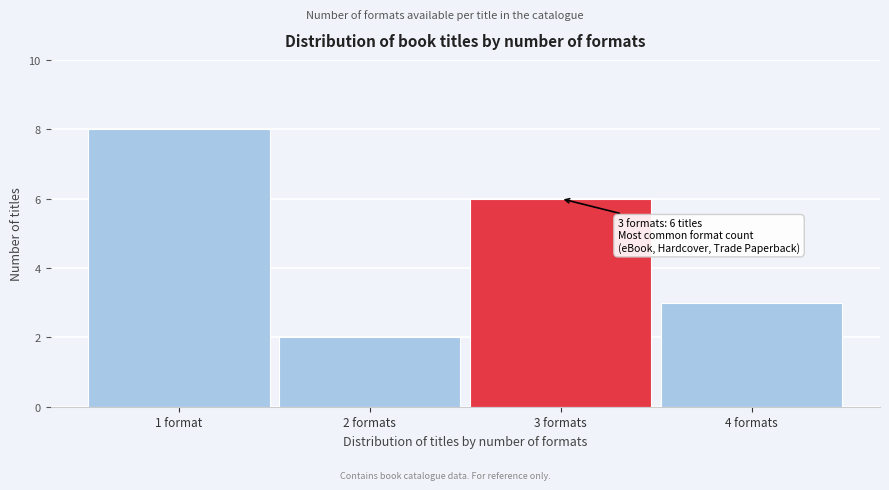

Reading left to right, list all the values displayed in this chart.

8	2	6	3